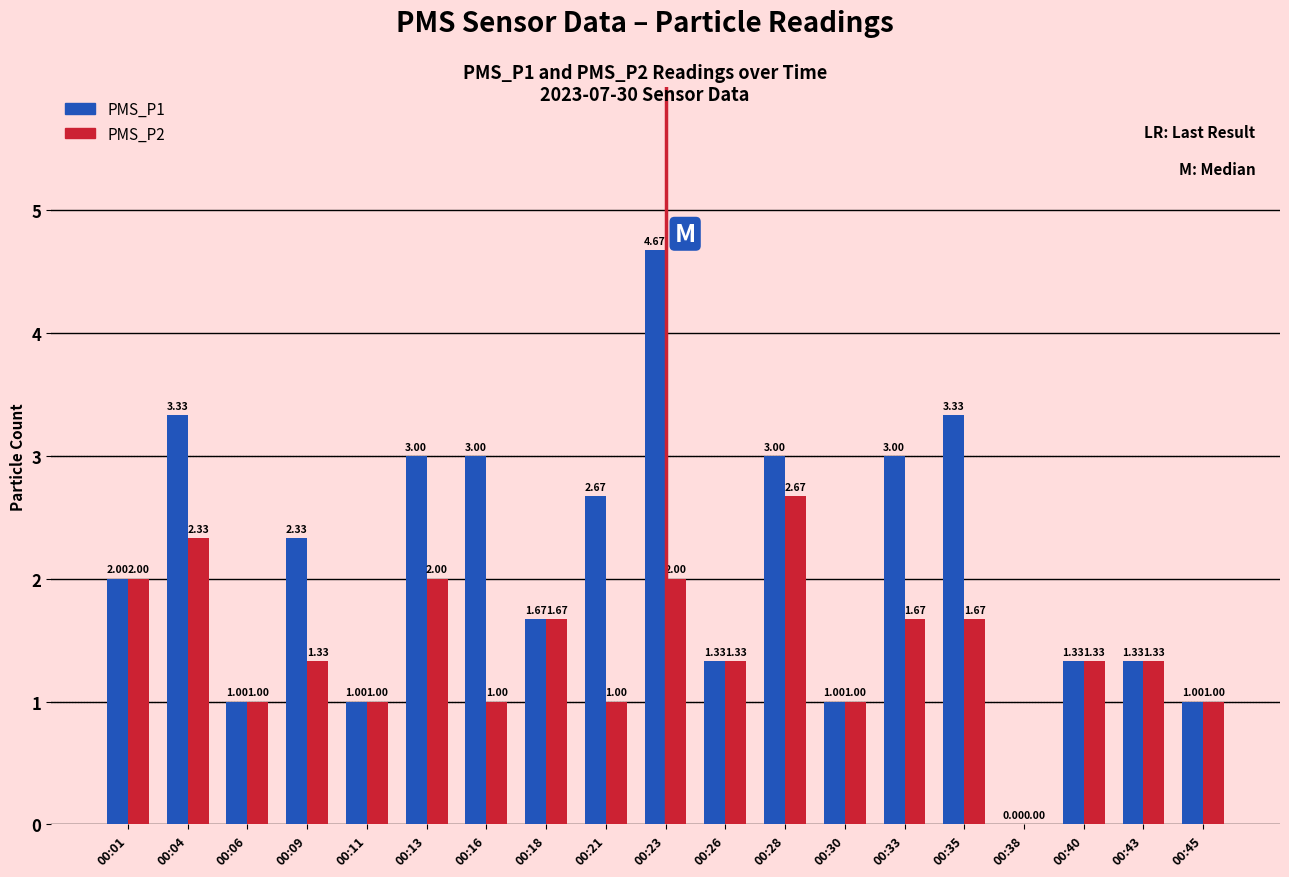

What is the sum of all PMS_P2 values?

27.3